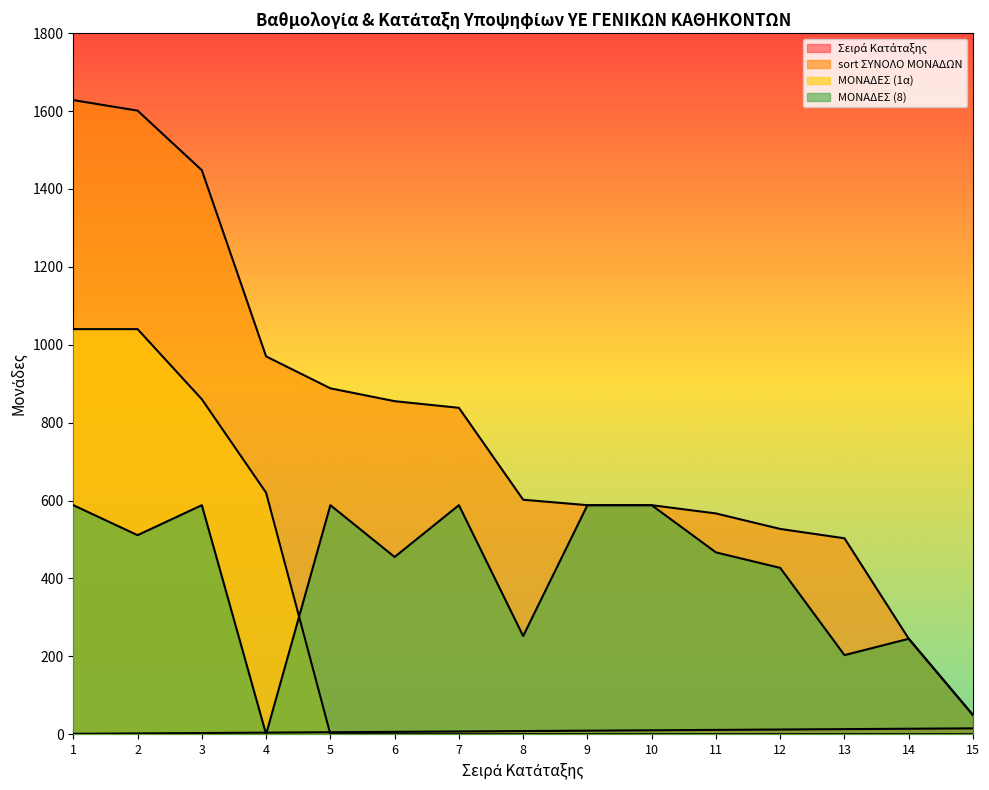

Reading left to right, what are all the values shown in this chart?

Σειρά Κατάταξης: 1.0	2.0	3.0	4.0	5.0	6.0	7.0	8.0	9.0	10.0	11.0	12.0	13.0	14.0	15.0
sort ΣΥΝΟΛΟ ΜΟΝΑΔΩΝ: 1628.0	1601.0	1448.0	970.0	888.0	855.0	838.0	602.0	588.0	588.0	566.8	527.0	503.0	245.0	49.0
ΜΟΝΑΔΕΣ (1α): 1040.0	1040.0	860.0	620.0	0.0	0.0	0.0	0.0	0.0	0.0	0.0	0.0	0.0	0.0	0.0
ΜΟΝΑΔΕΣ (8): 588.0	511.0	588.0	0.0	588.0	455.0	588.0	252.0	588.0	588.0	466.8	427.0	203.0	245.0	49.0